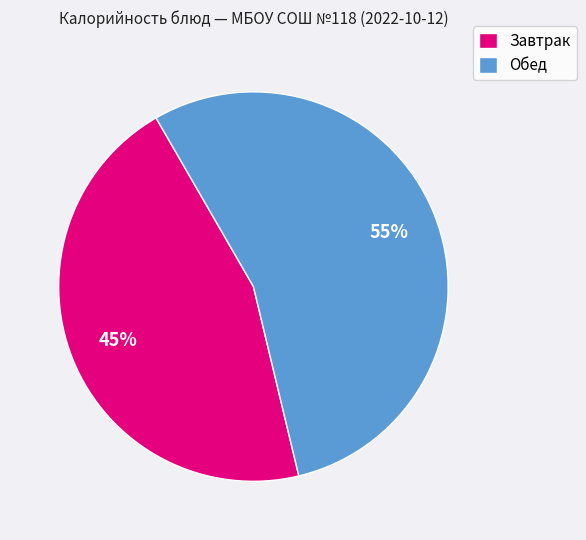

Between Завтрак and Обед, which is larger?

Обед